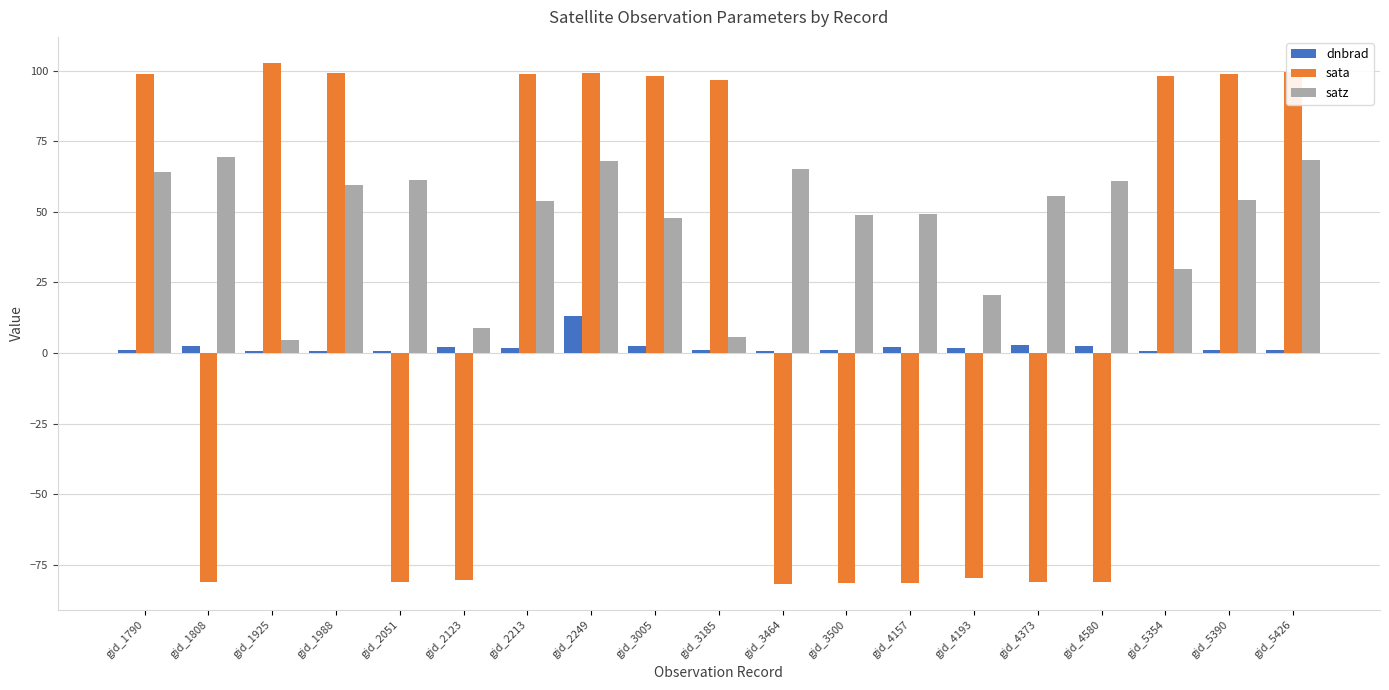

Which series changed the most between gid_4157 and gid_4373?

satz